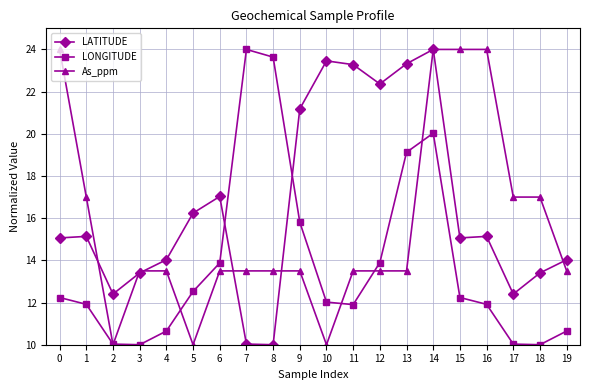

Rank the series at 8 from lowest to highest value.

LATITUDE, As_ppm, LONGITUDE